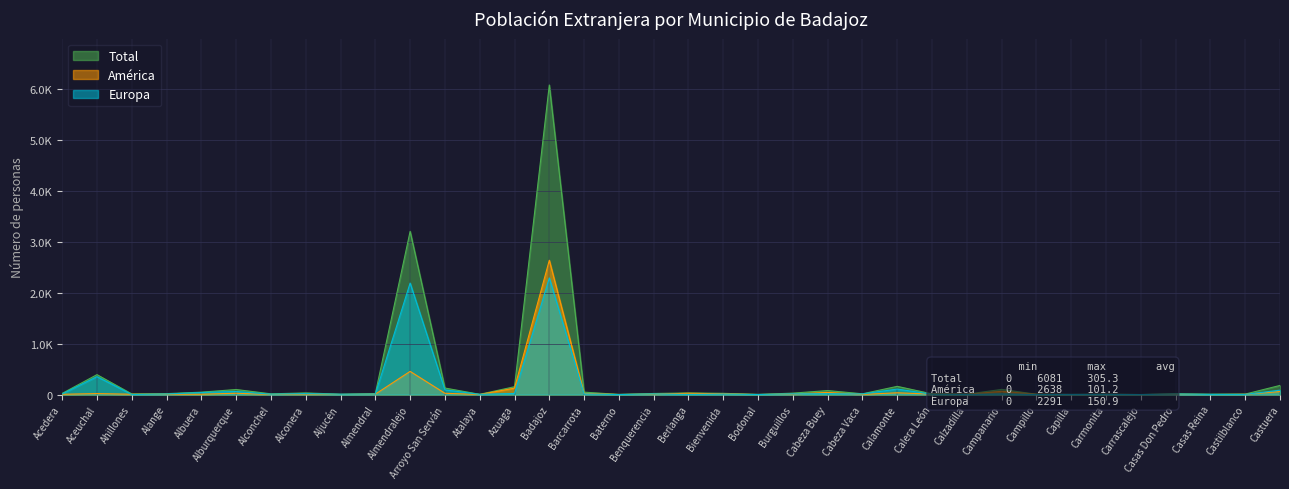

Count the number of categories in the chart.

36